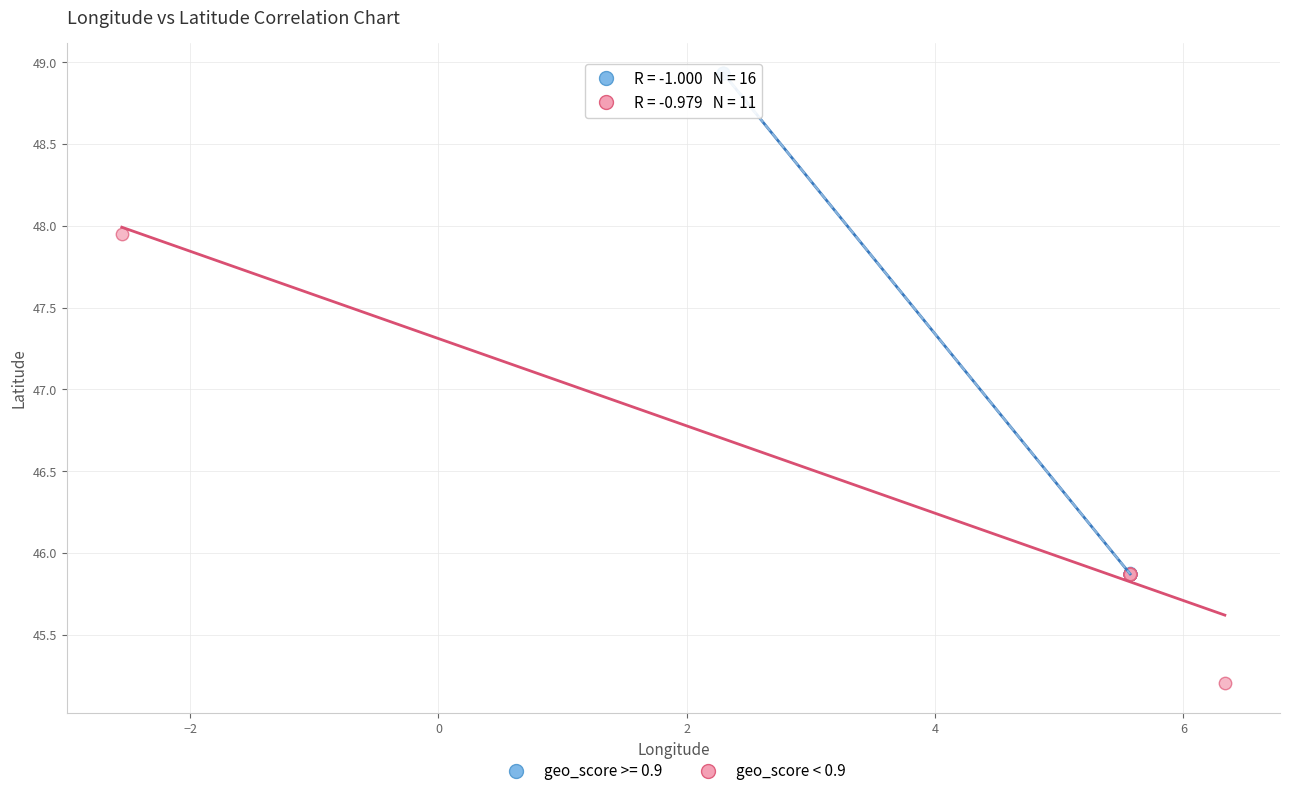

Which series reaches the minimum Y coordinate?

geo_score < 0.9